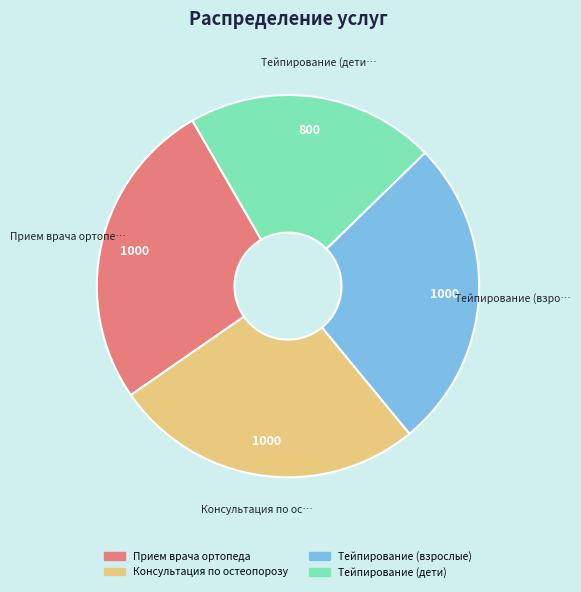

True or false: Консультация по остеопорозу accounts for 26% of the total.

True